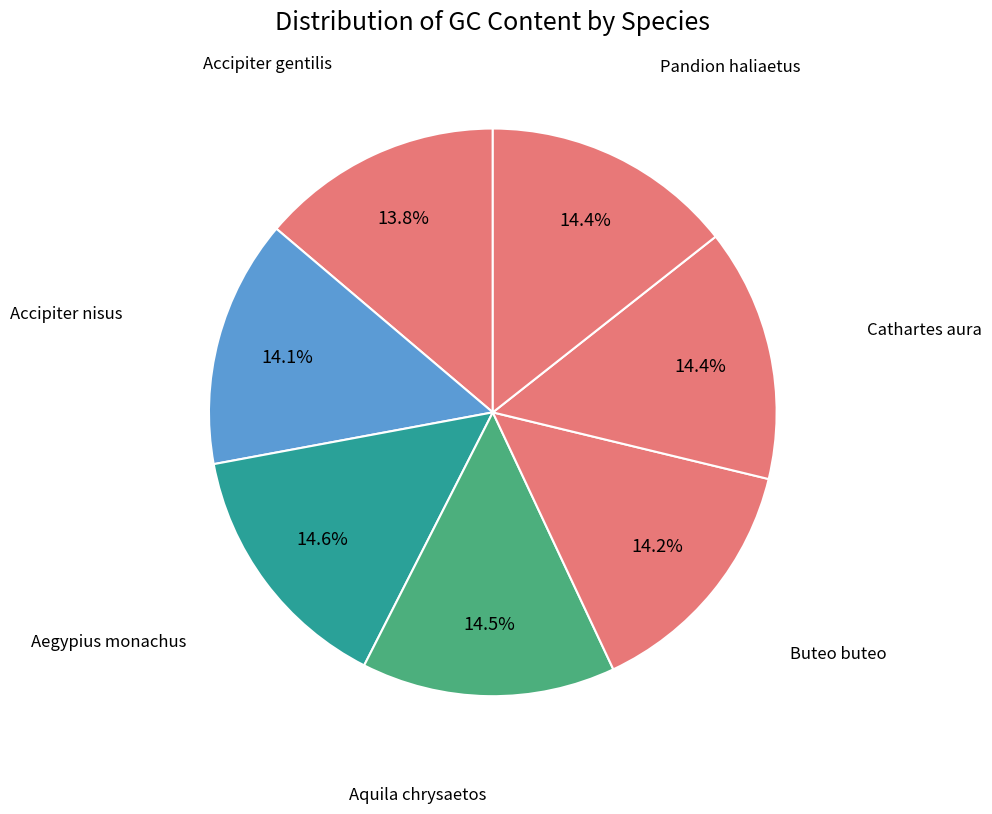

How many segments does this pie chart have?

7